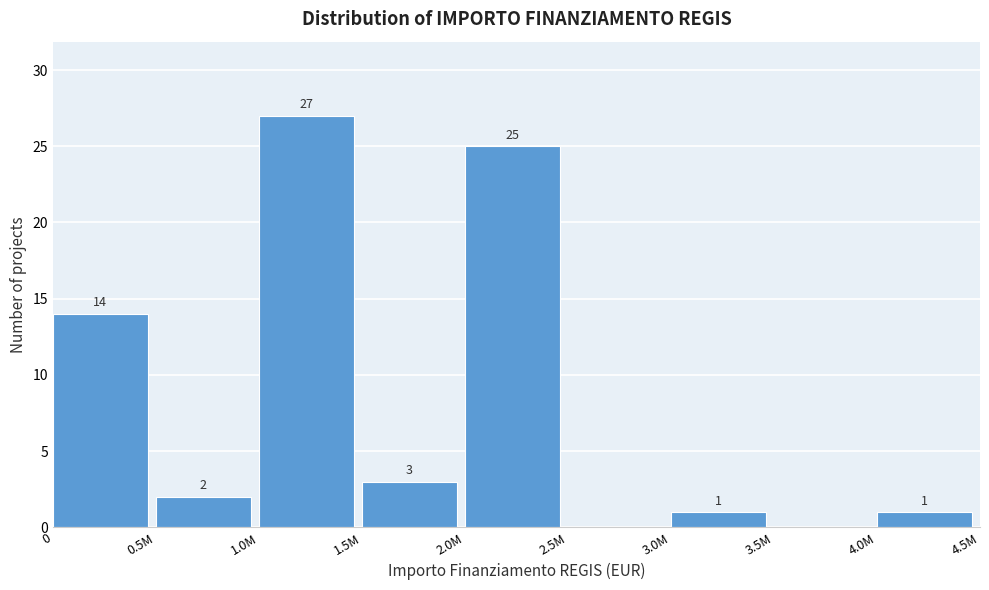

Reading right to left, transcribe all the data shown in this chart.

4.0M=1	3.5M=0	3.0M=1	2.5M=0	2.0M=25	1.5M=3	1.0M=27	0.5M=2	0=14